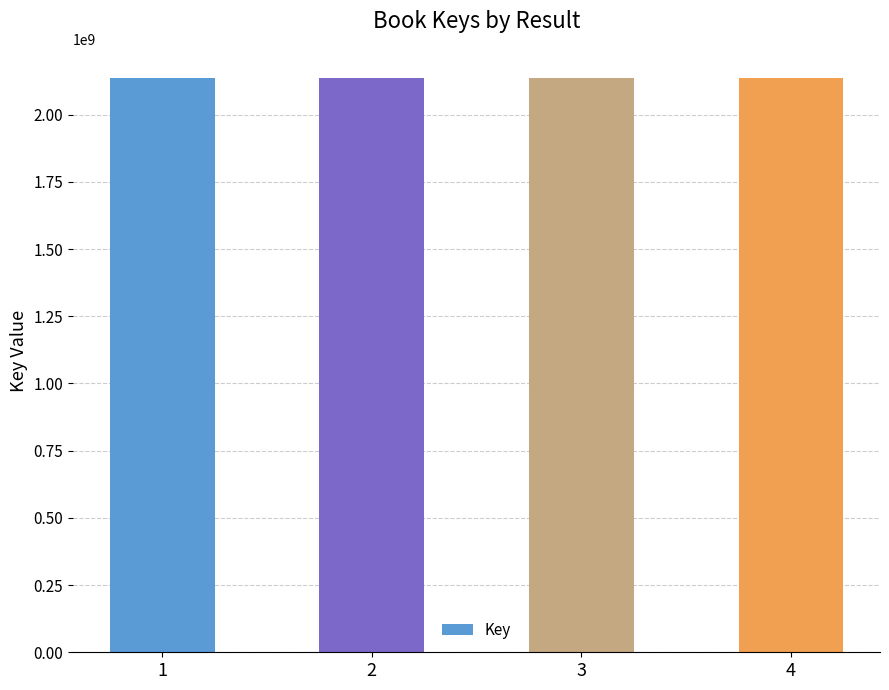

What is the value of the 3rd bar from the left?

2137715877